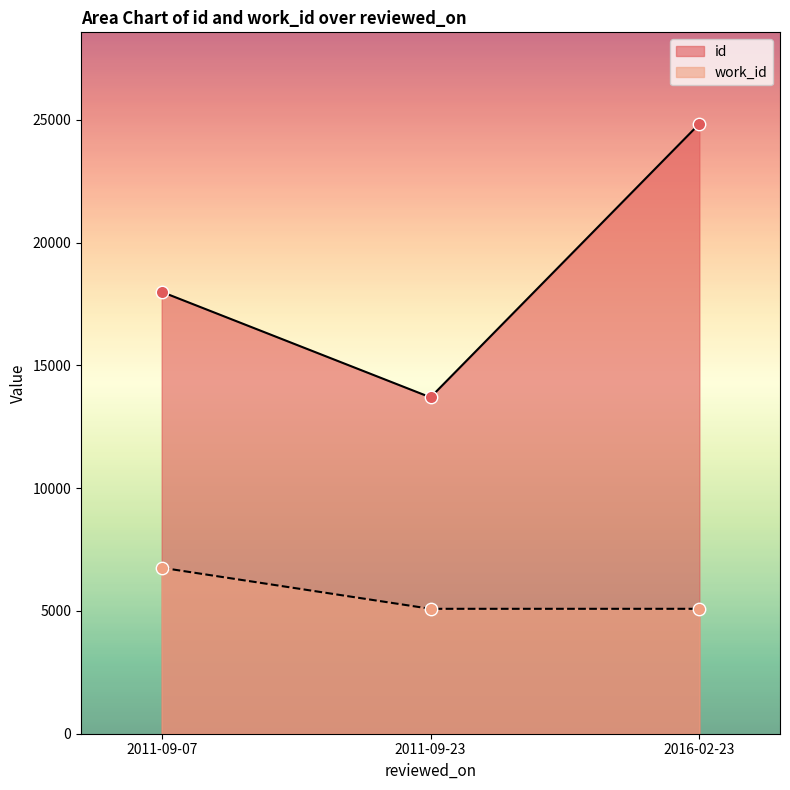

What are all the series names shown in the legend?

id, work_id